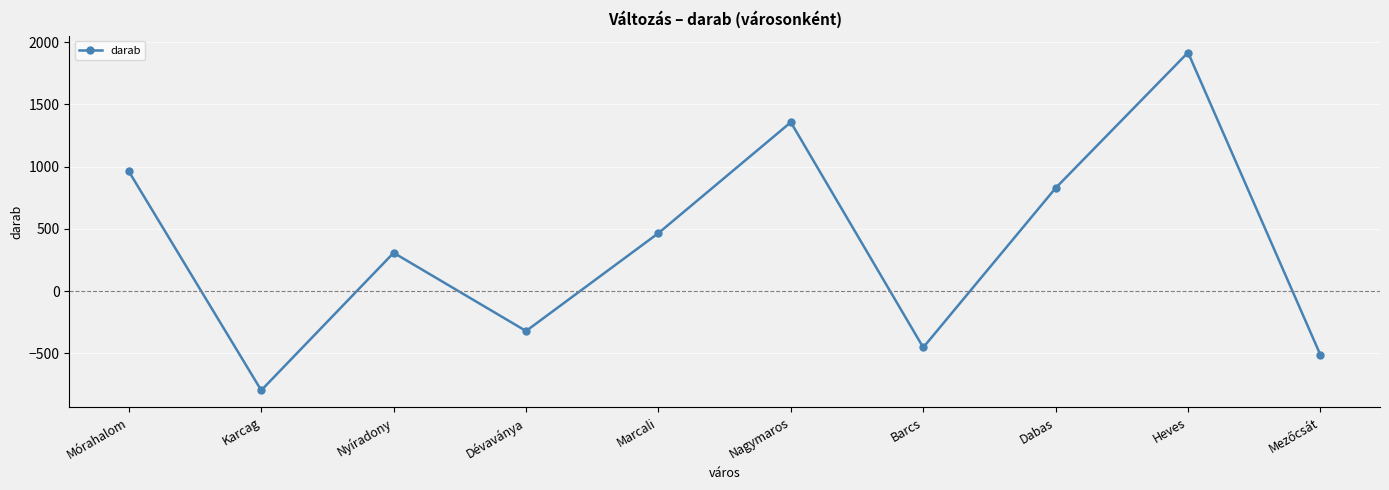

Reading right to left, what are all the values shown in this chart?

-512	1916	828	-452	1356	466	-320	308	-796	961